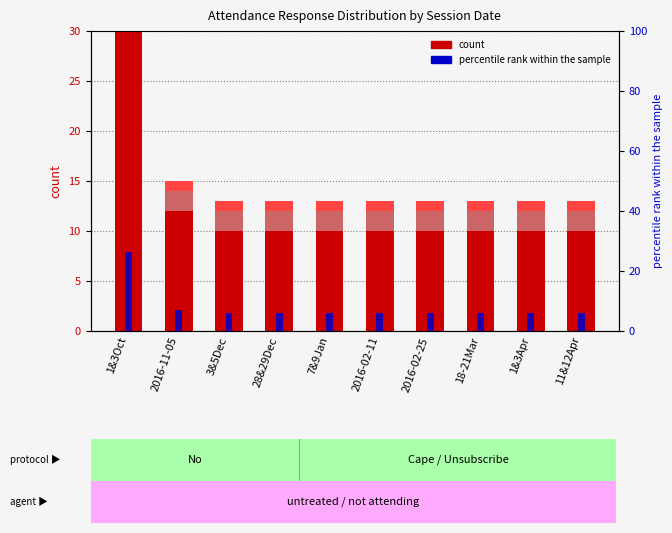

What is the label of the 8th bar from the right?

3&5Dec